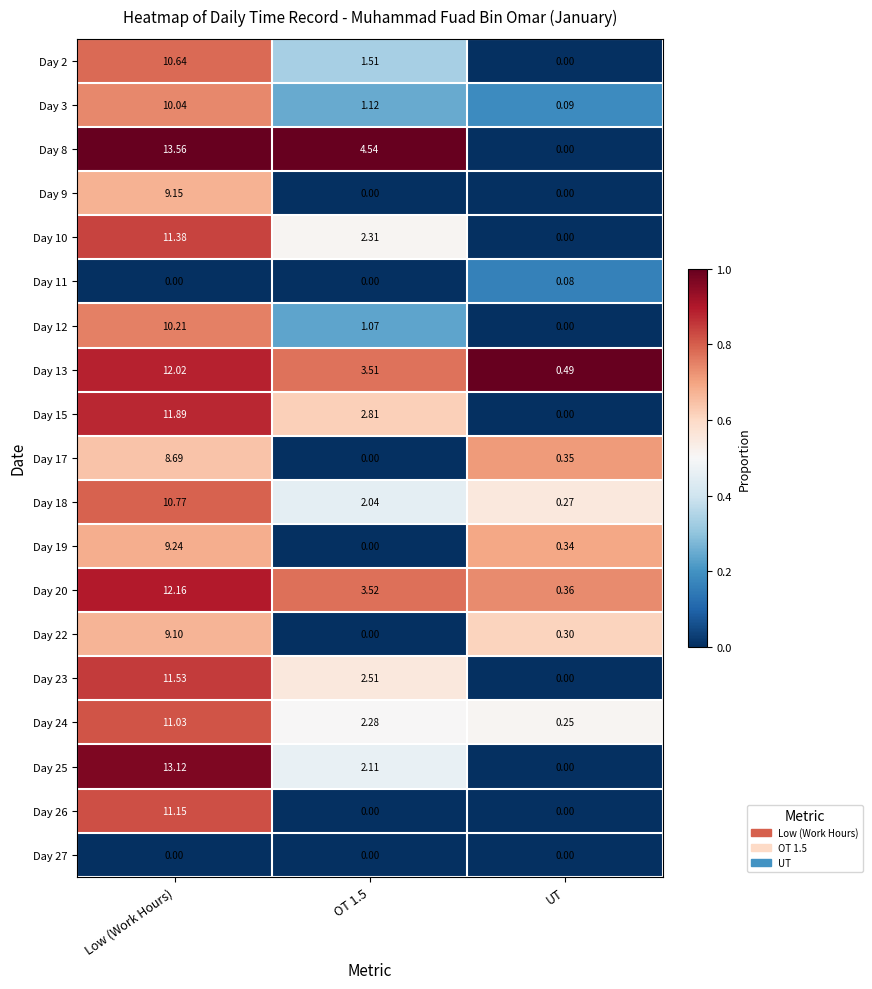

At which label does Day 18 first exceed 2?

Low (Work Hours)